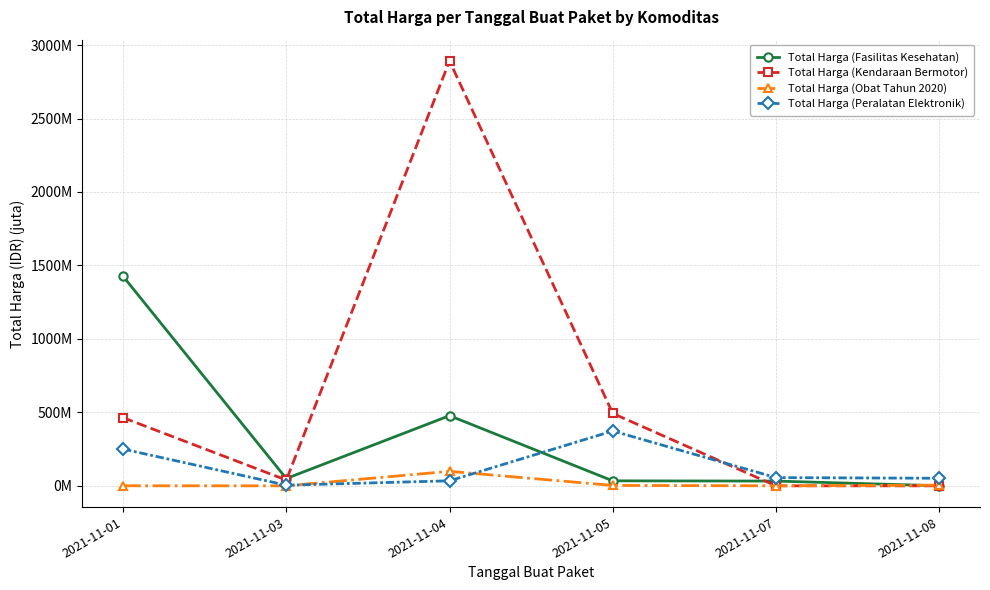

List the series in order of their peak value, lowest first.

Total Harga (Obat Tahun 2020), Total Harga (Peralatan Elektronik), Total Harga (Fasilitas Kesehatan), Total Harga (Kendaraan Bermotor)